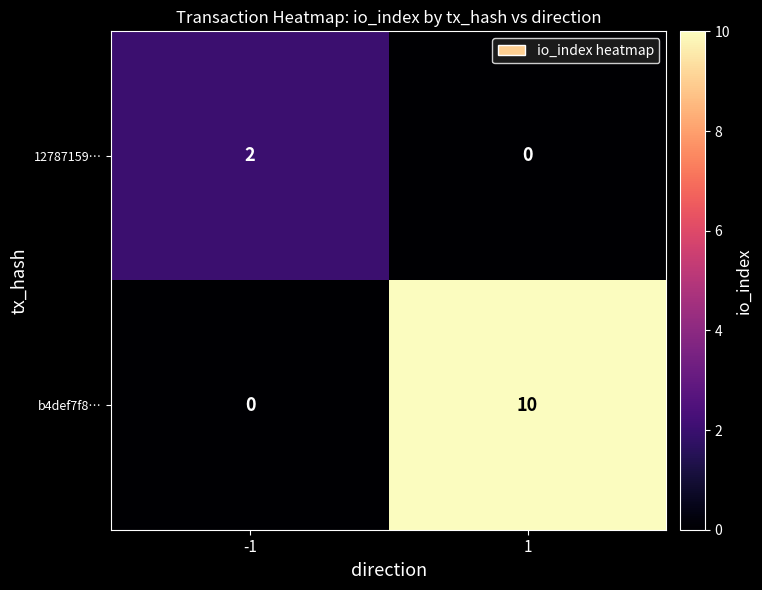

Is it true that 12787159… equals 1 at 1?

False